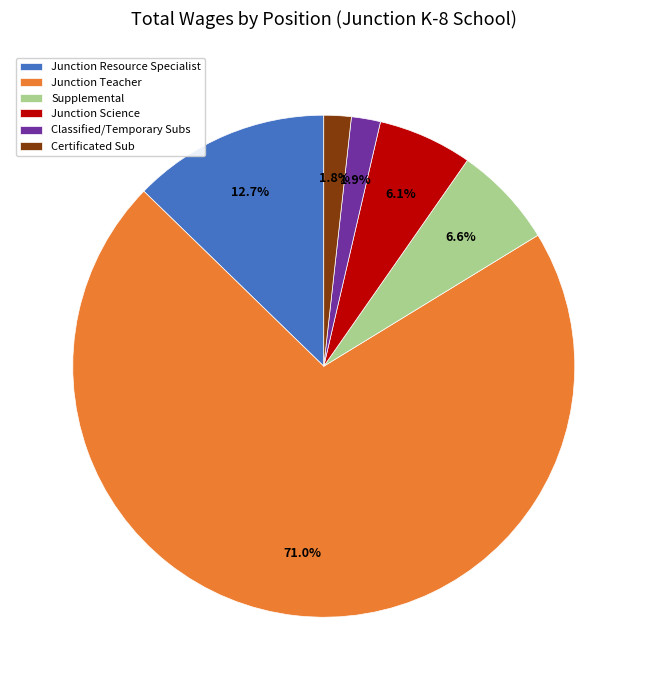

Is the sum of Supplemental and Certificated Sub greater than half?

No